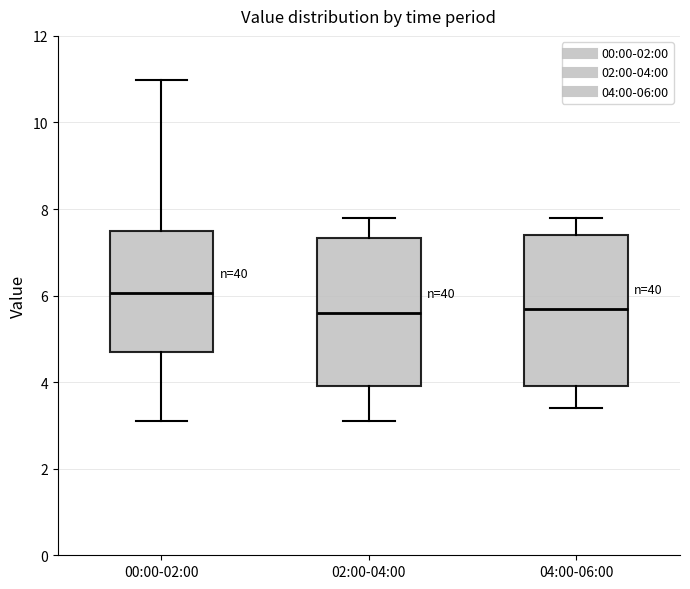

Reading left to right, transcribe this box plot: for each box, give where its median line is, the range the box spans, and where its two whiskers end, as read against the y-axis. The values are not printed on the chart, so give them approximately, as read against the axis.

00:00-02:00: median 6.0, box 4.8 to 7.6, whiskers 3.2 to 11.0
02:00-04:00: median 5.6, box 4.0 to 7.4, whiskers 3.2 to 7.8
04:00-06:00: median 5.8, box 4.0 to 7.4, whiskers 3.4 to 7.8